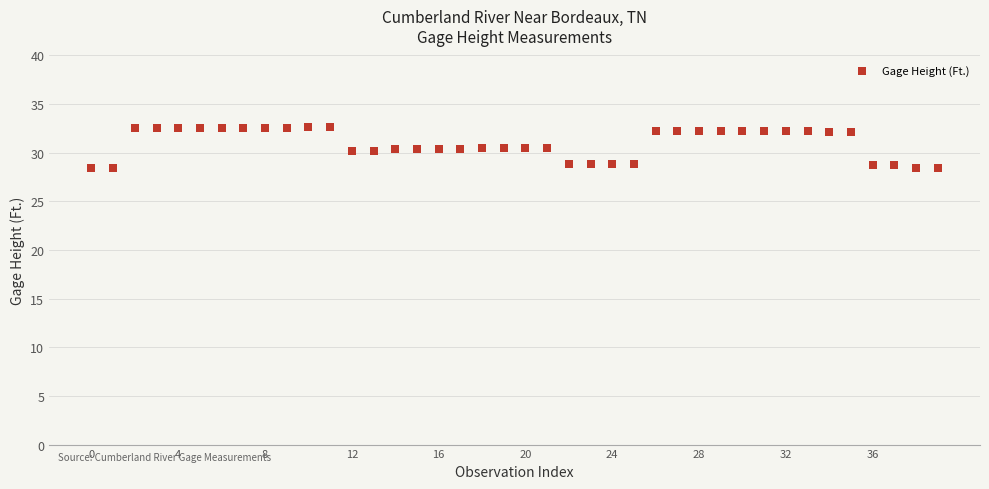

What is the range of Y values (max minus min)?

4.3